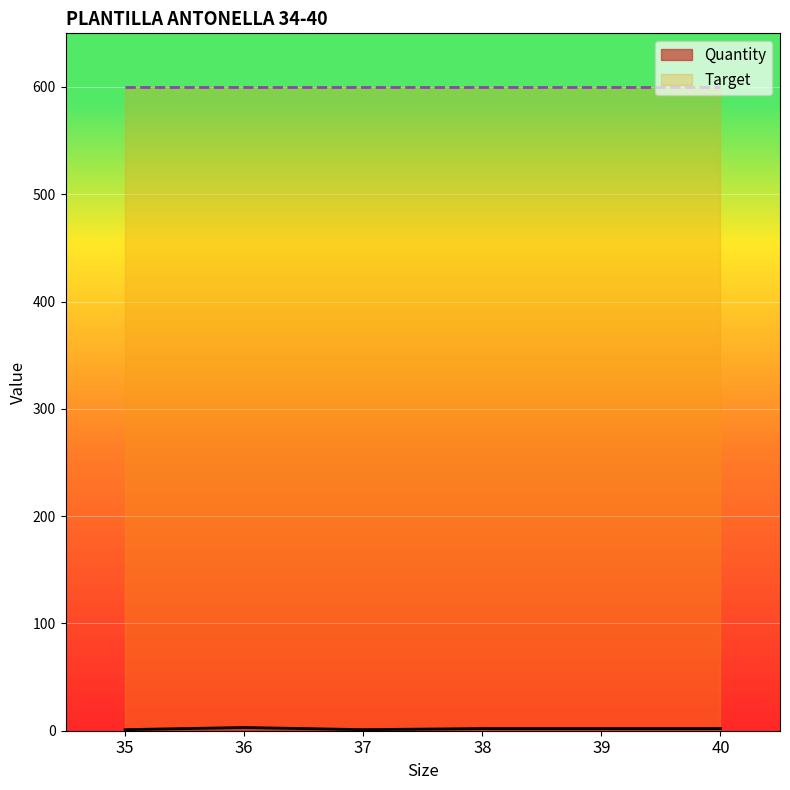

Reading left to right, transcribe all the data shown in this chart.

1	3	1	2	2	2